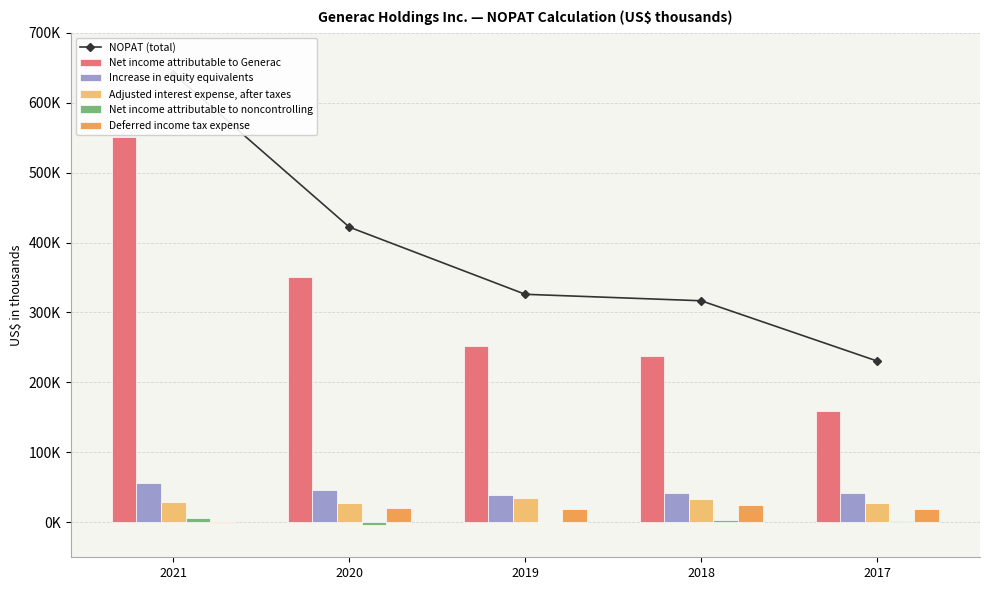

At which label is Net income attributable to Generac closest to 354940?

2020